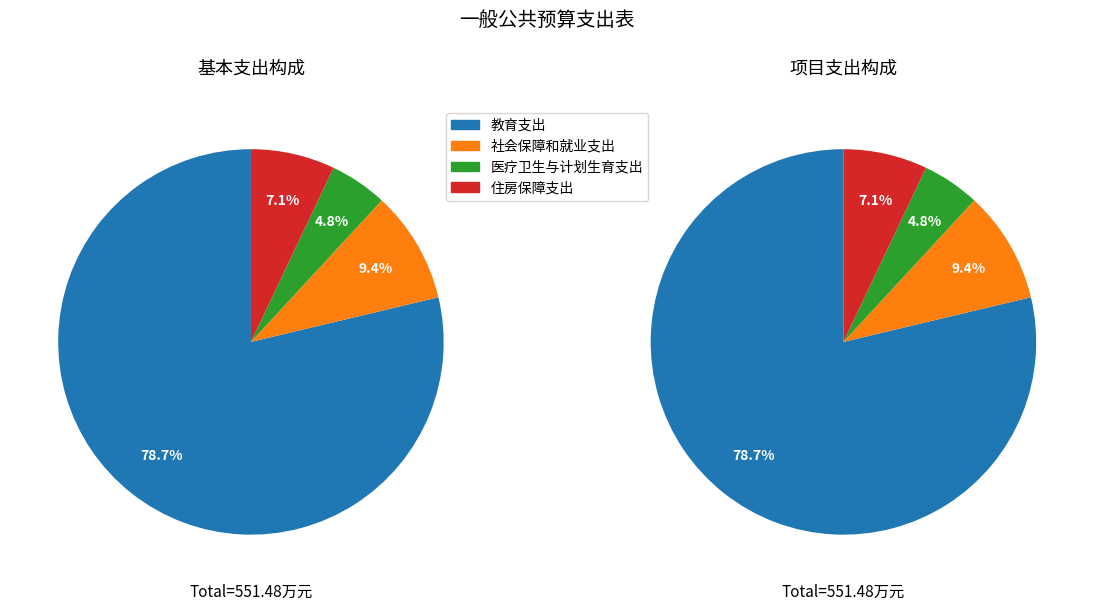

What is the change in value from 教育支出 to 社会保障和就业支出?

-382.3